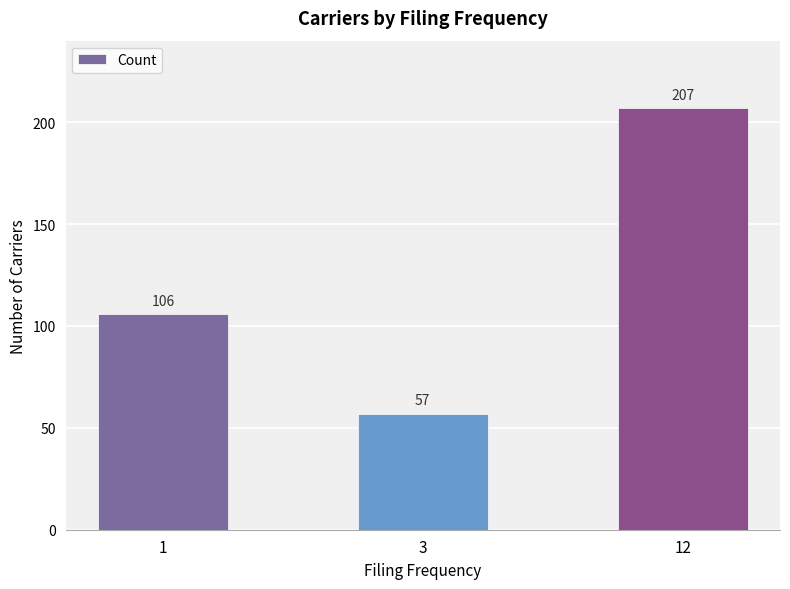

How many distinct data groups are displayed?

1